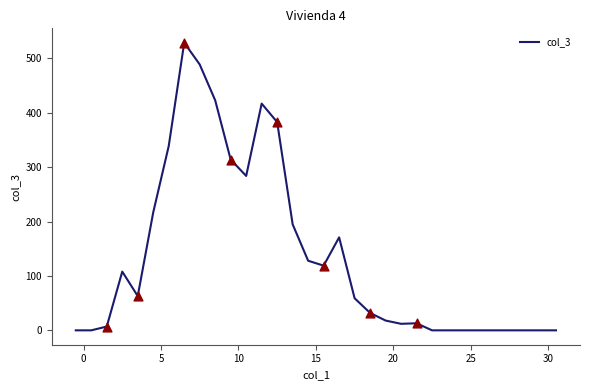

What is the maximum value shown in the chart?

529